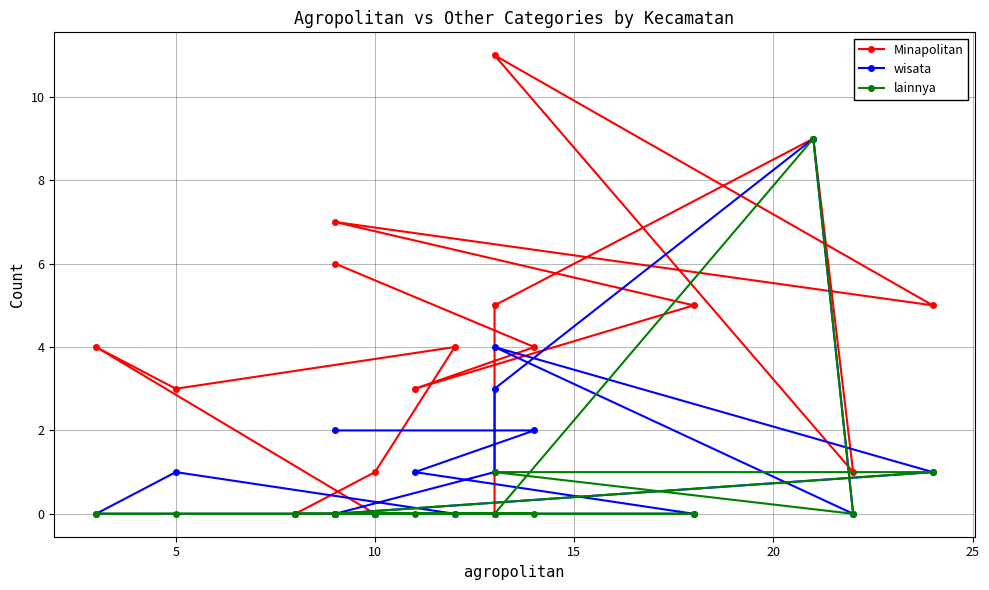

True or false: lainnya and wisata intersect in this chart.

False